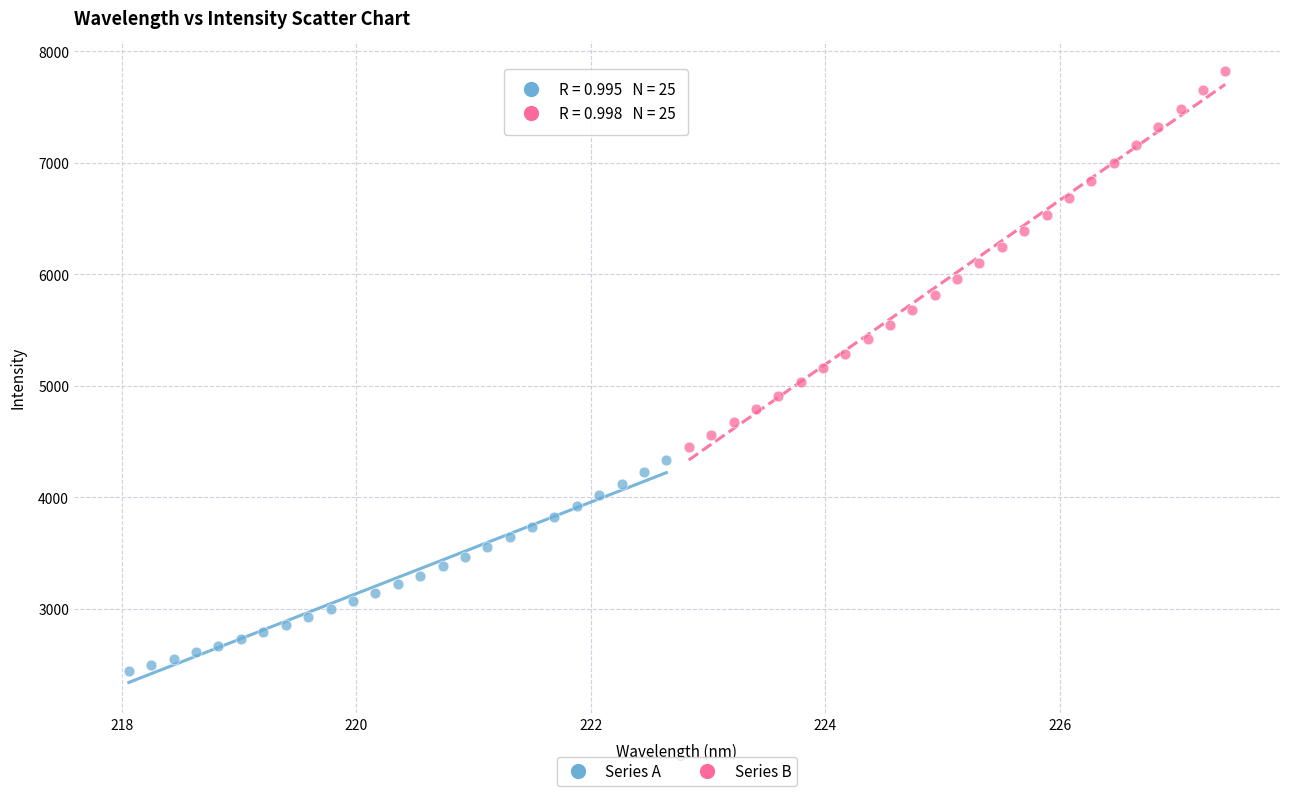

Which series has the largest Y range (max minus min)?

Series B